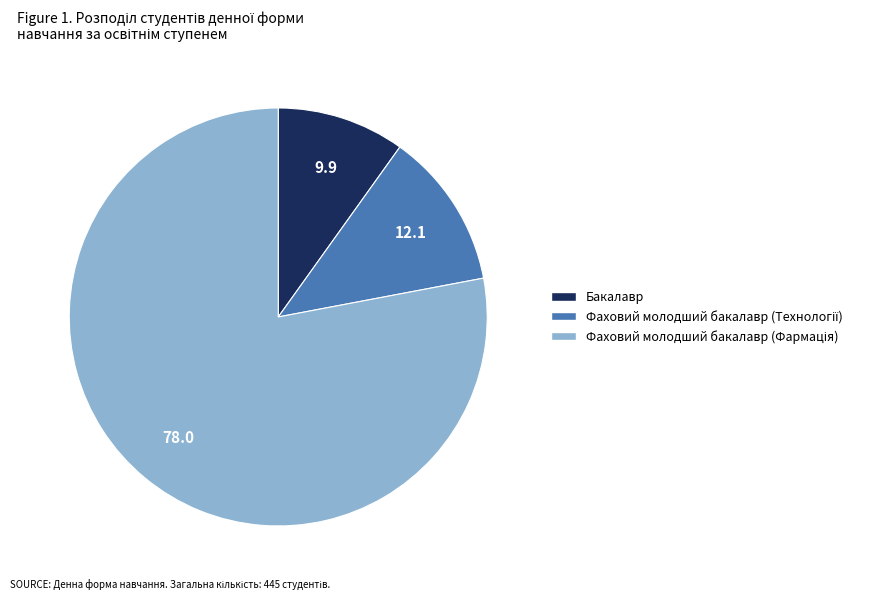

Count the number of slices in the pie.

3